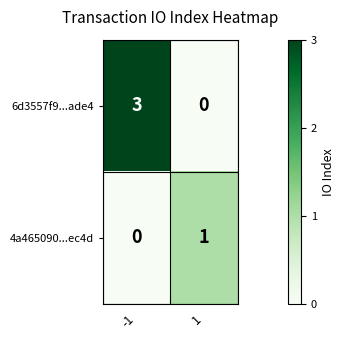

List the series in order of their peak value, lowest first.

4a465090...ec4d, 6d3557f9...ade4